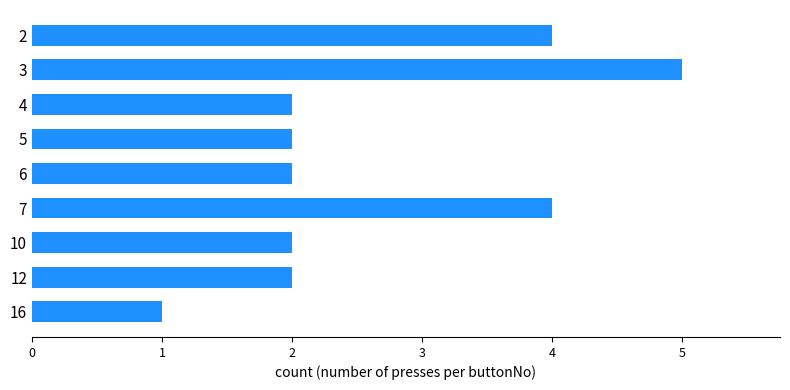

Reading top to bottom, list all the values displayed in this chart.

4	5	2	2	2	4	2	2	1